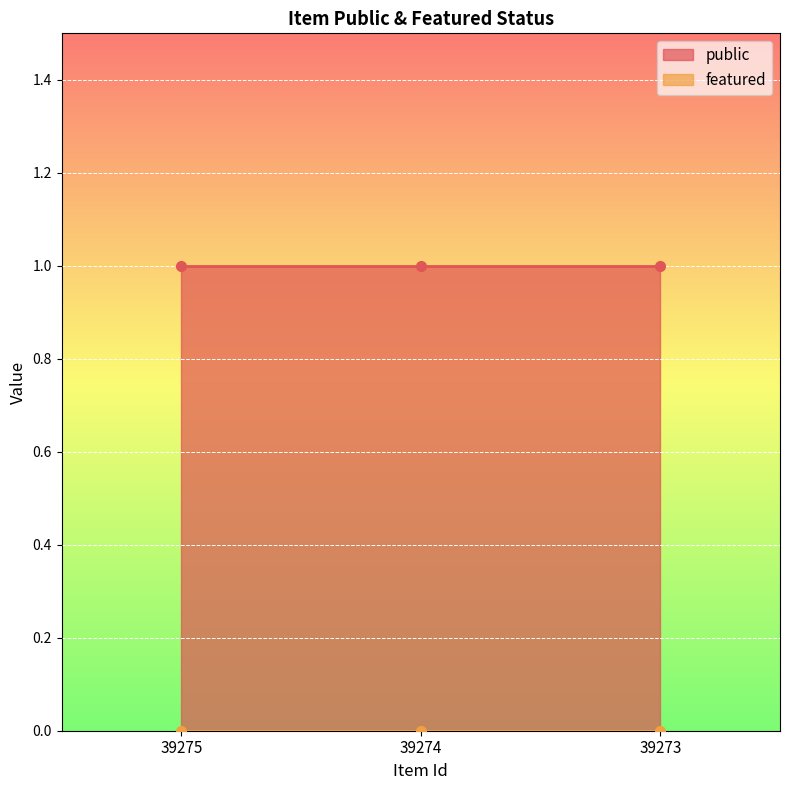

Reading left to right, what are all the values shown in this chart?

public: 39275=1	39274=1	39273=1
featured: 39275=0	39274=0	39273=0